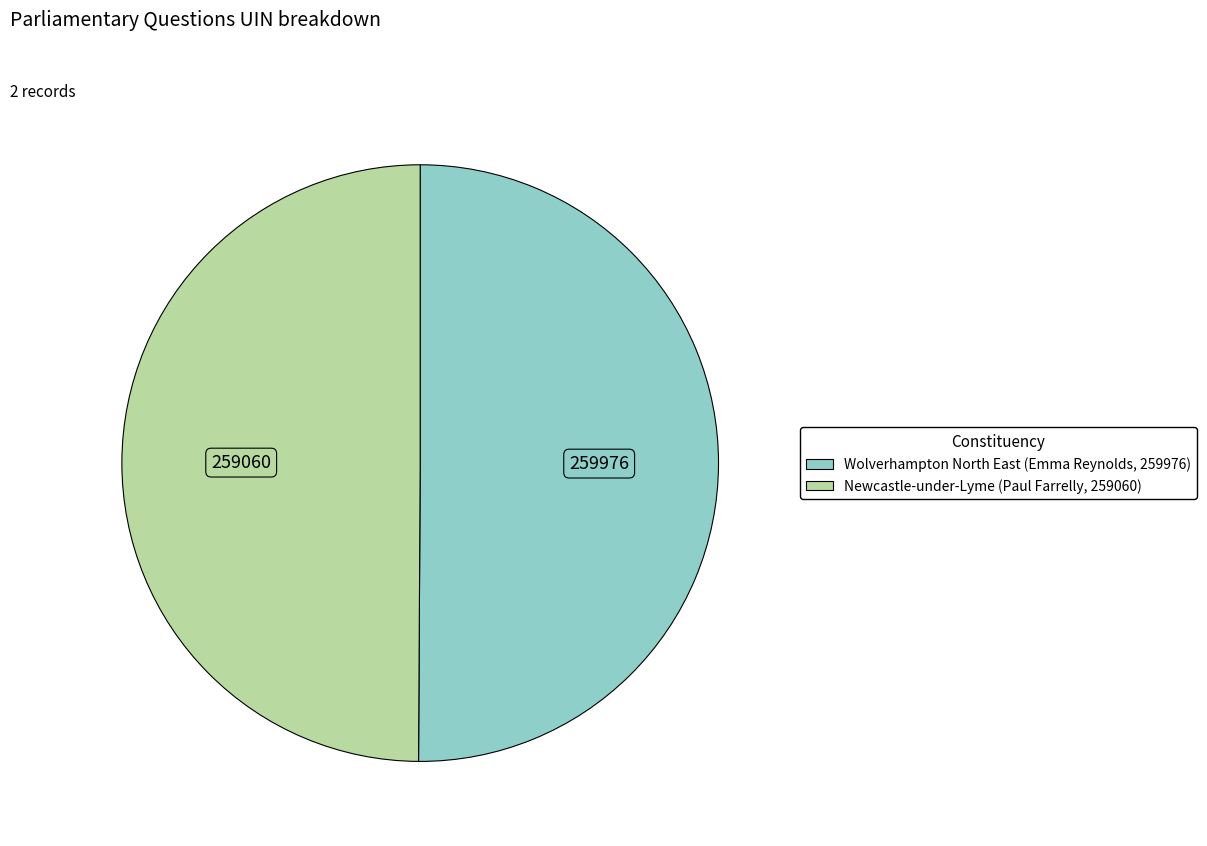

What is the ratio of the value at Wolverhampton North East (Emma Reynolds, 259976) to the value at Newcastle-under-Lyme (Paul Farrelly, 259060)?

1.0